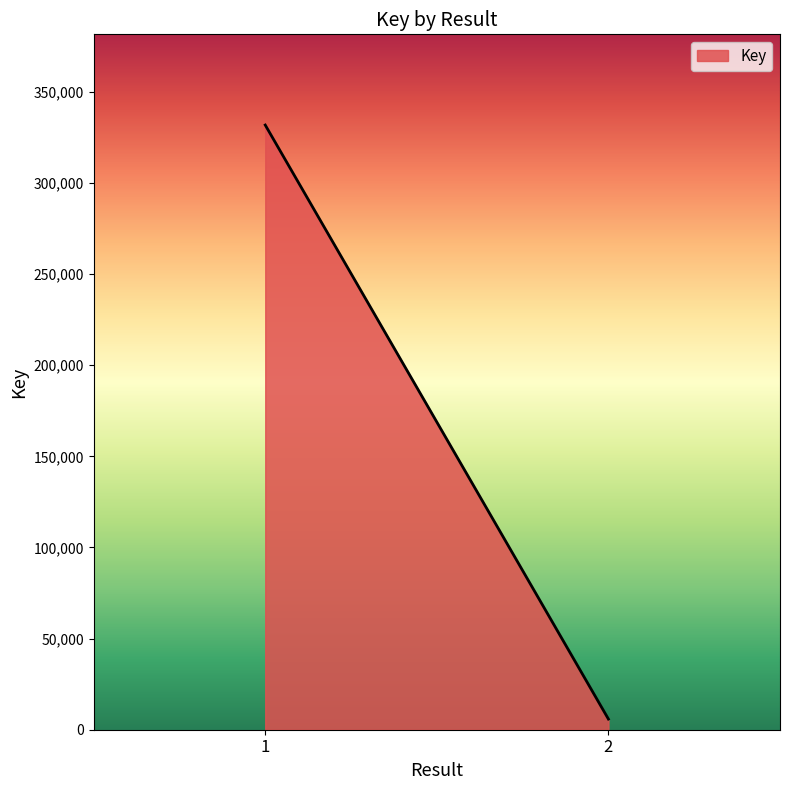

True or false: the data shows 1754 at 2.

False